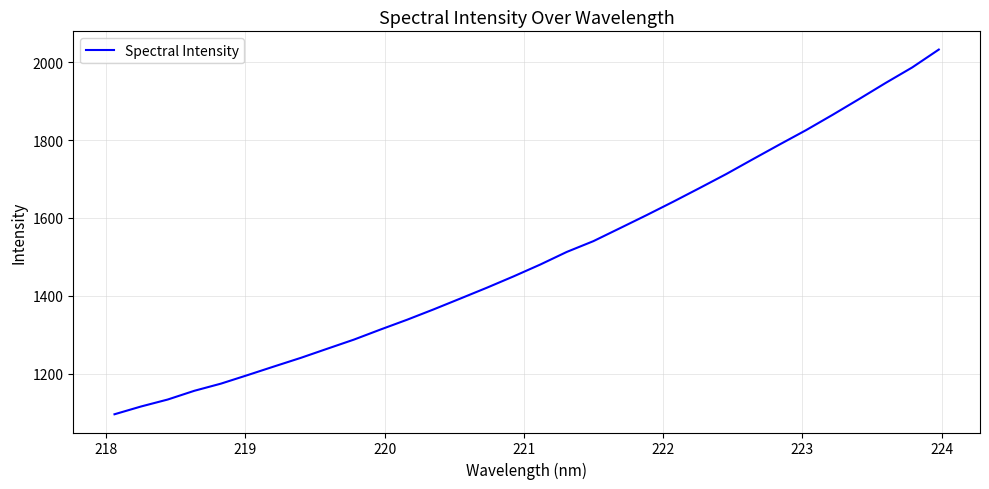

What is the difference between the maximum and minimum values?

937.2